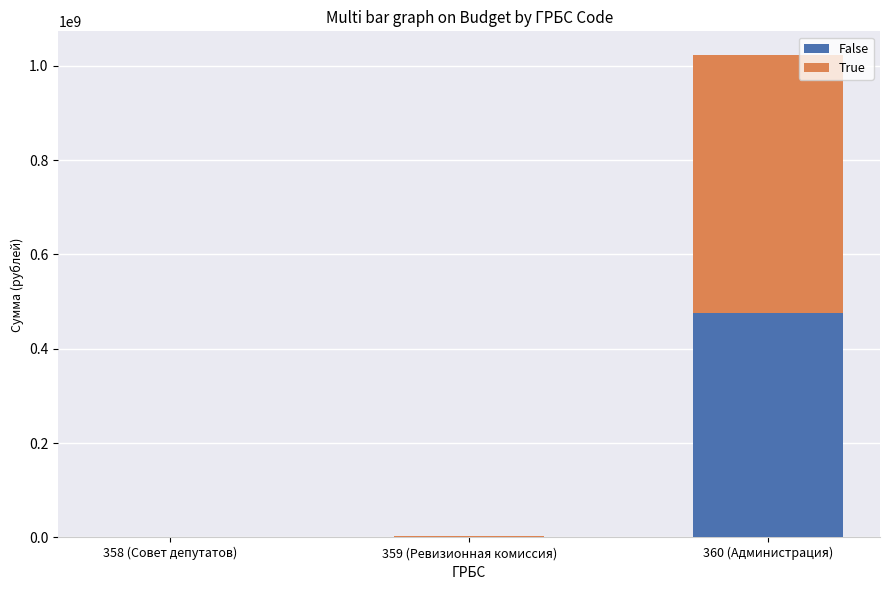

What is the sum of all False values?

479148600.0